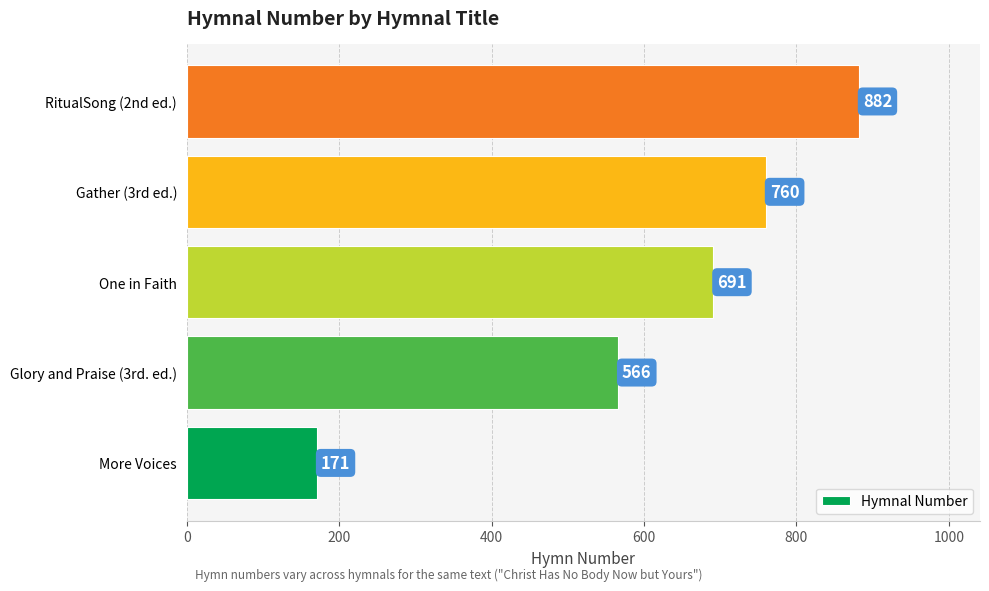

Rank the categories by value from highest to lowest.

RitualSong (2nd ed.), Gather (3rd ed.), One in Faith, Glory and Praise (3rd. ed.), More Voices